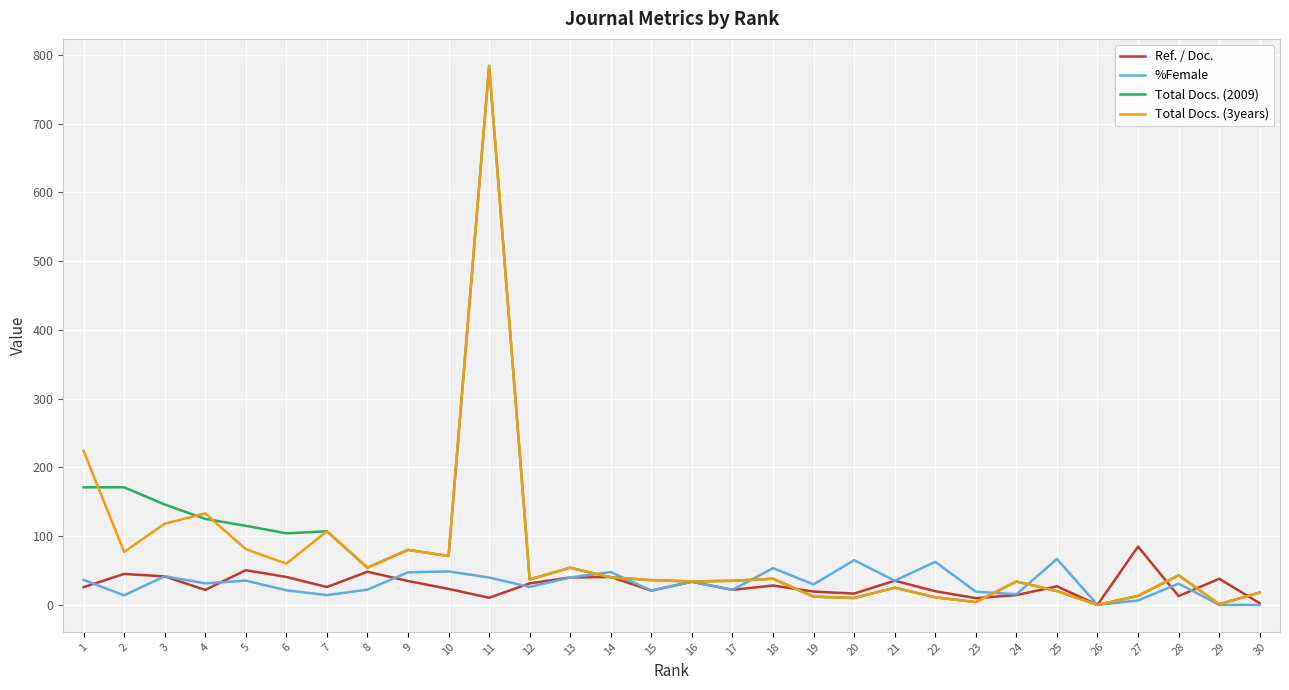

Which series changed the most between 2 and 15?

Total Docs. (2009)